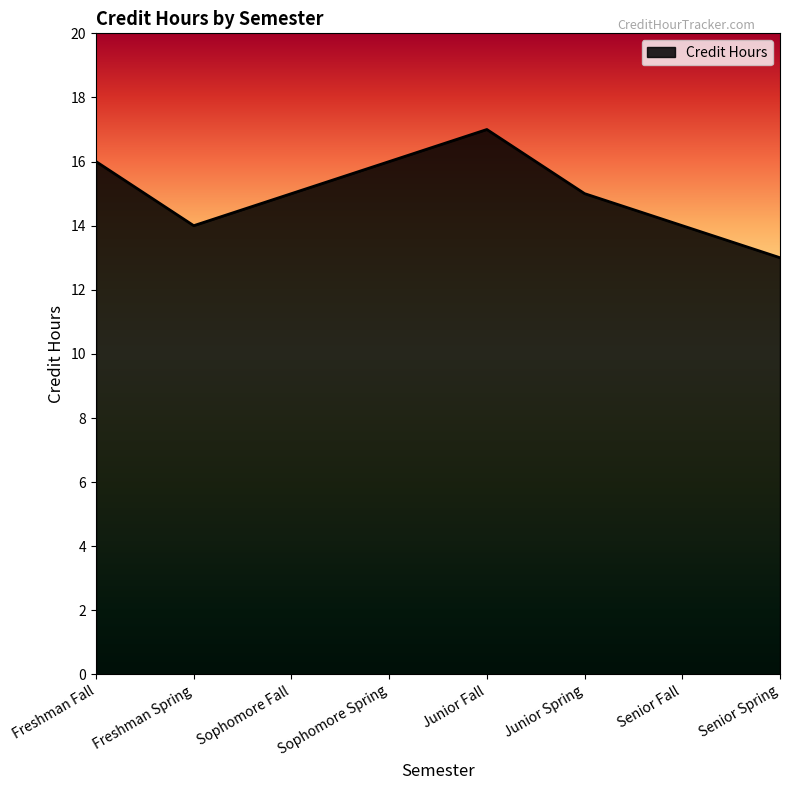

What is the average value?

15